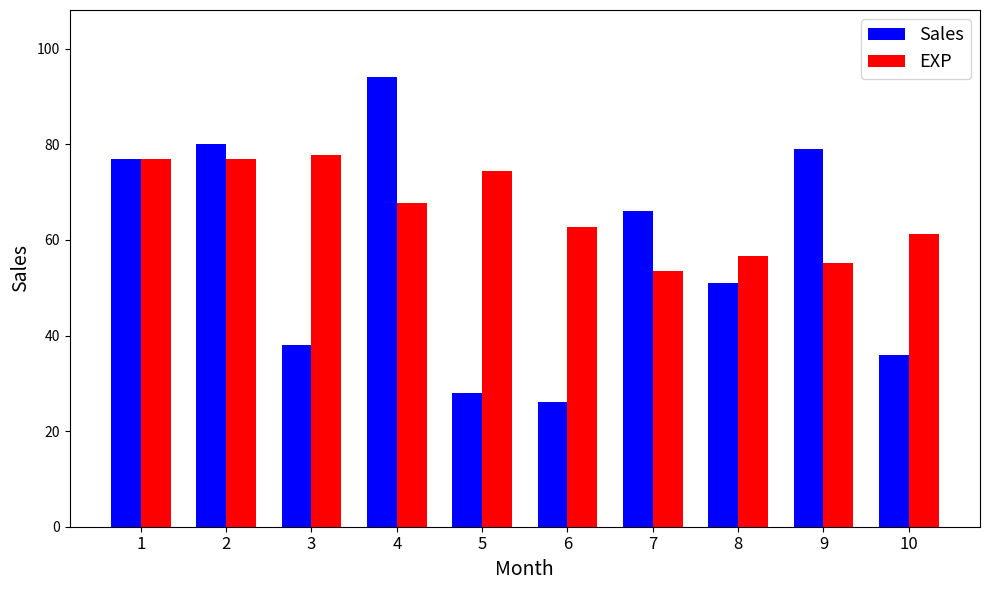

Rank the series by their average value, from highest to lowest.

EXP, Sales